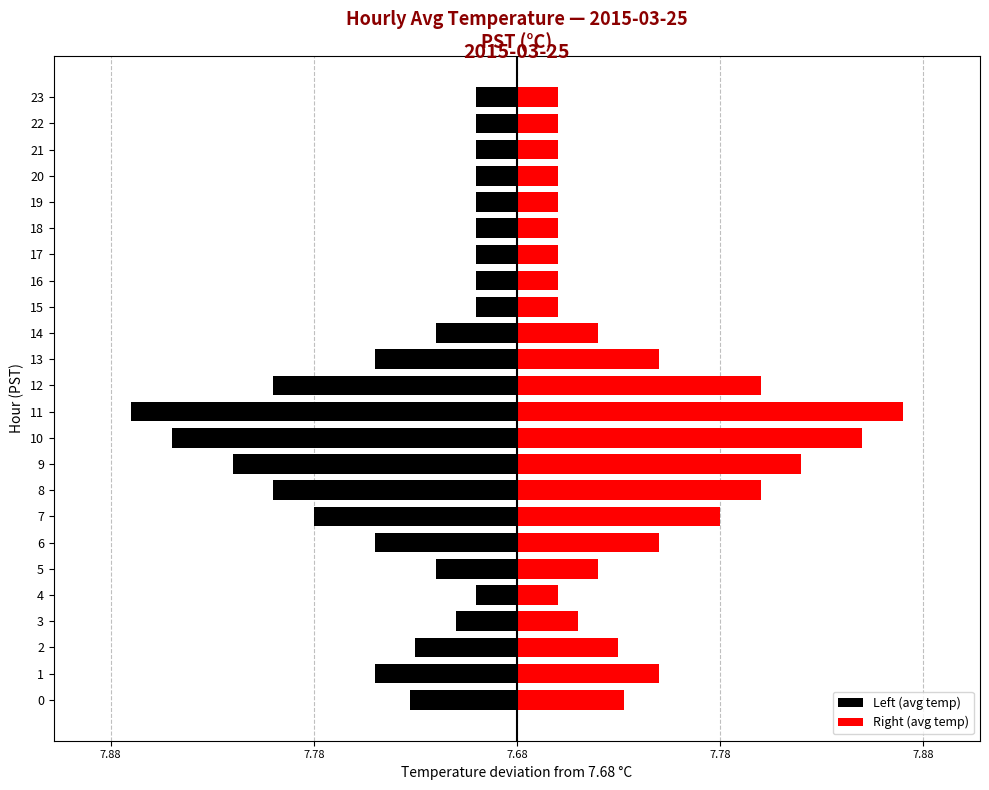

What is the highest value of the Right (avg temp) series?

0.2